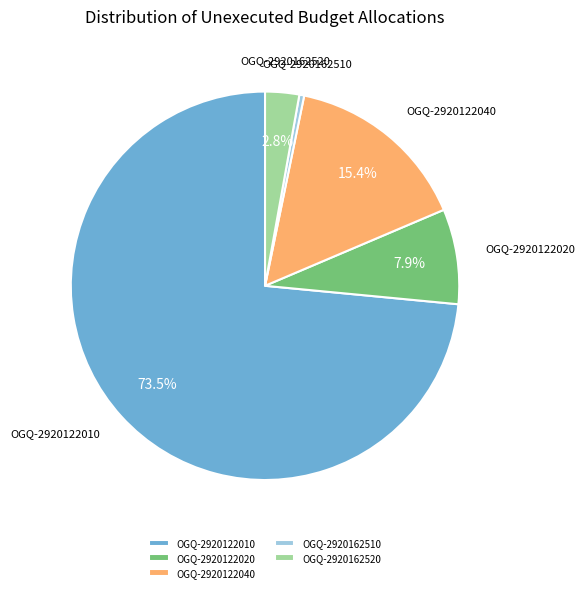

How many slices are in this pie chart?

5